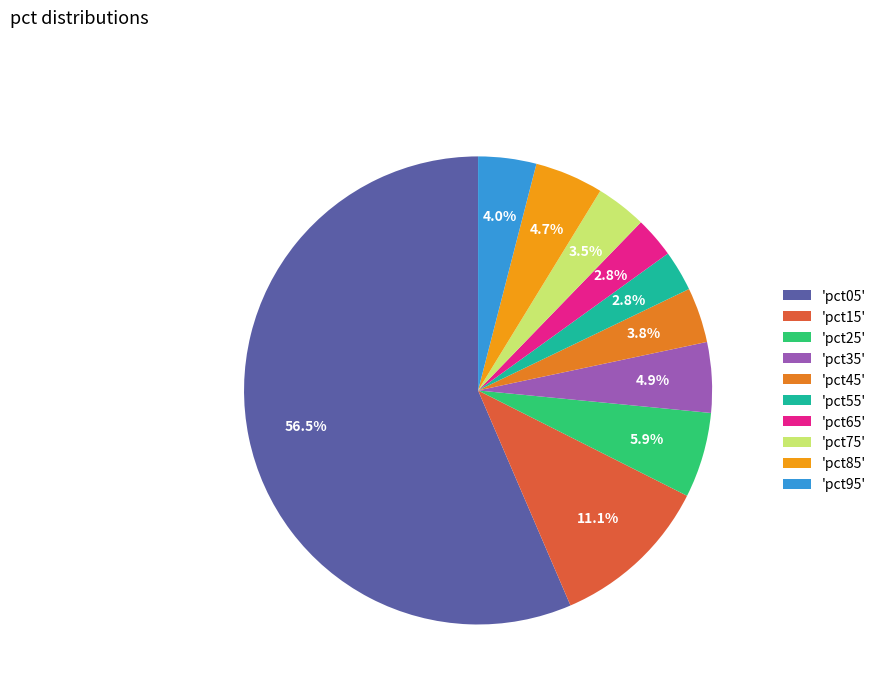

To the nearest percent, what is the difference between the largest and smallest slice percentages?

54%